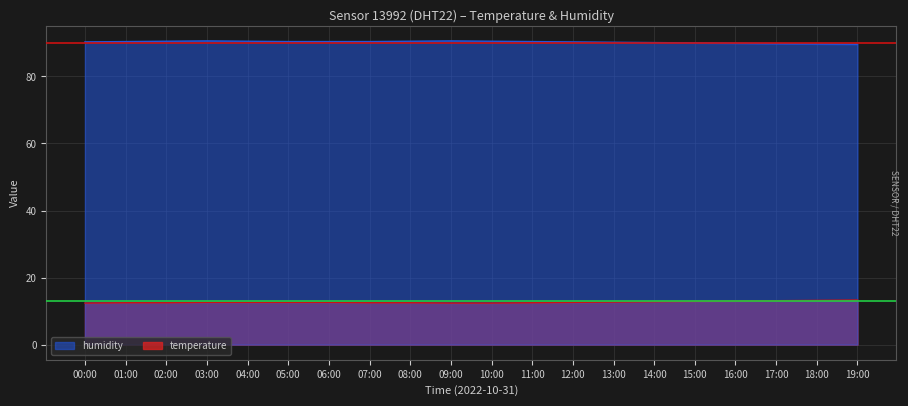

At which label does humidity reach its minimum?

19:00